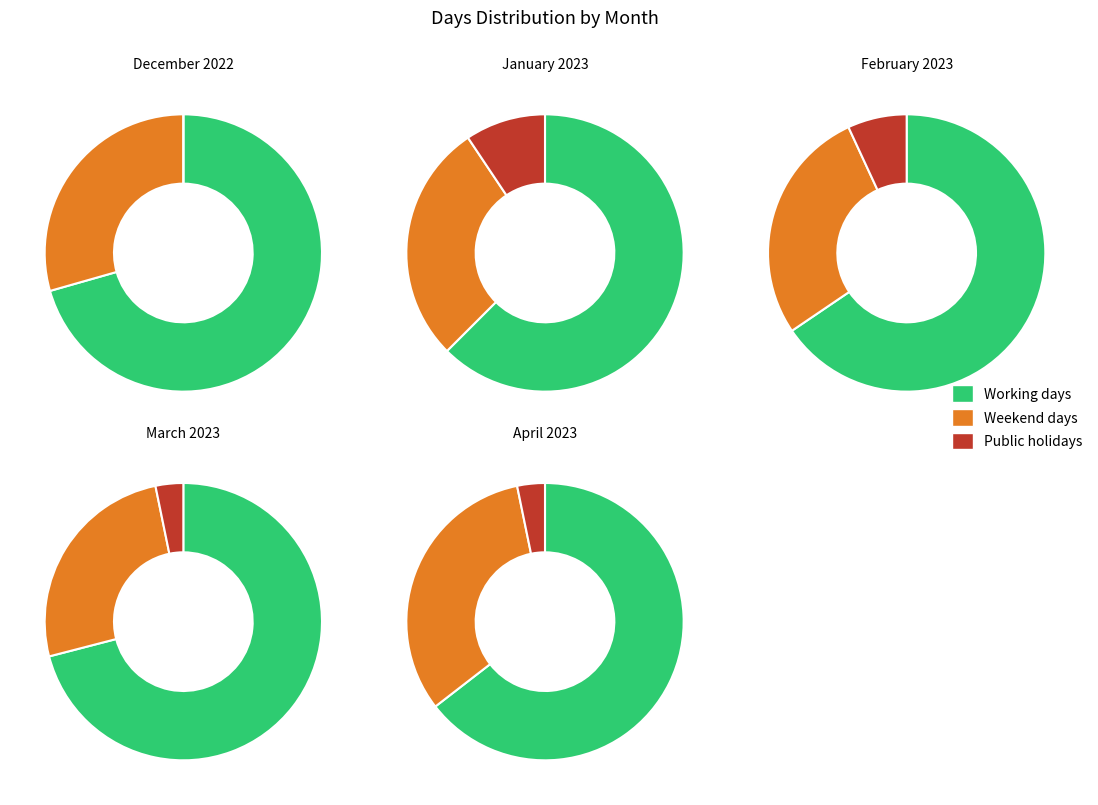

Does December 2022 account for over 50% of the chart?

No